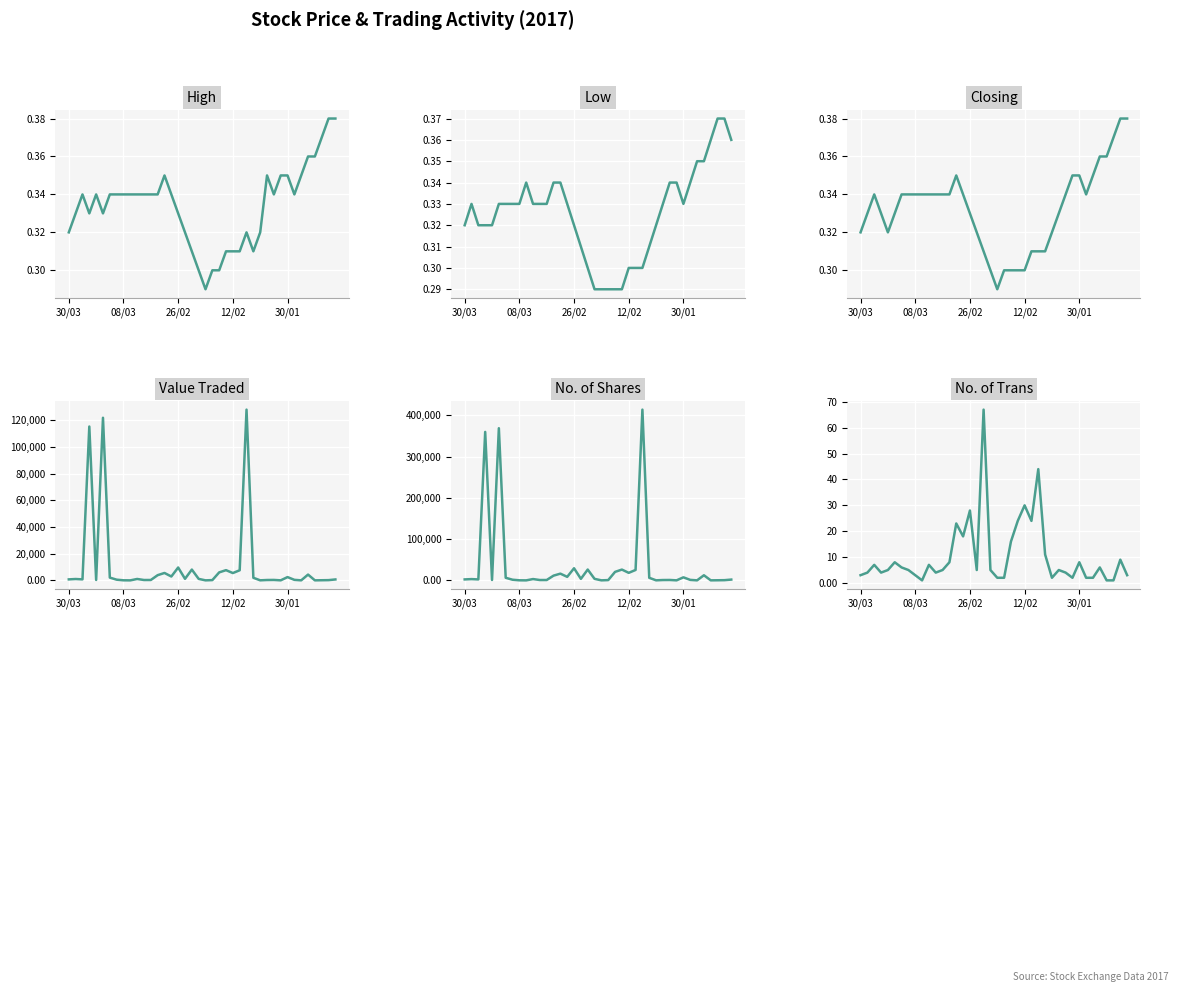

True or false: Value Traded and Low intersect in this chart.

False